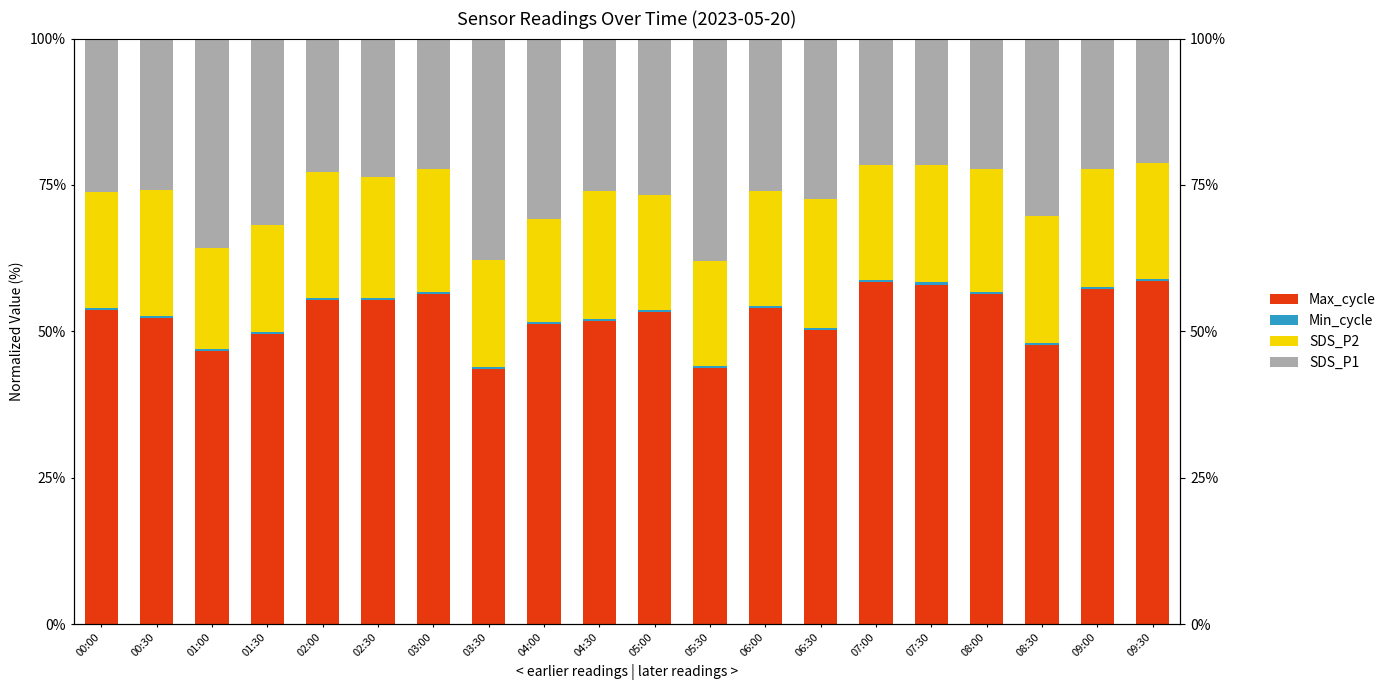

What are all the series names shown in the legend?

Max_cycle, Min_cycle, SDS_P2, SDS_P1